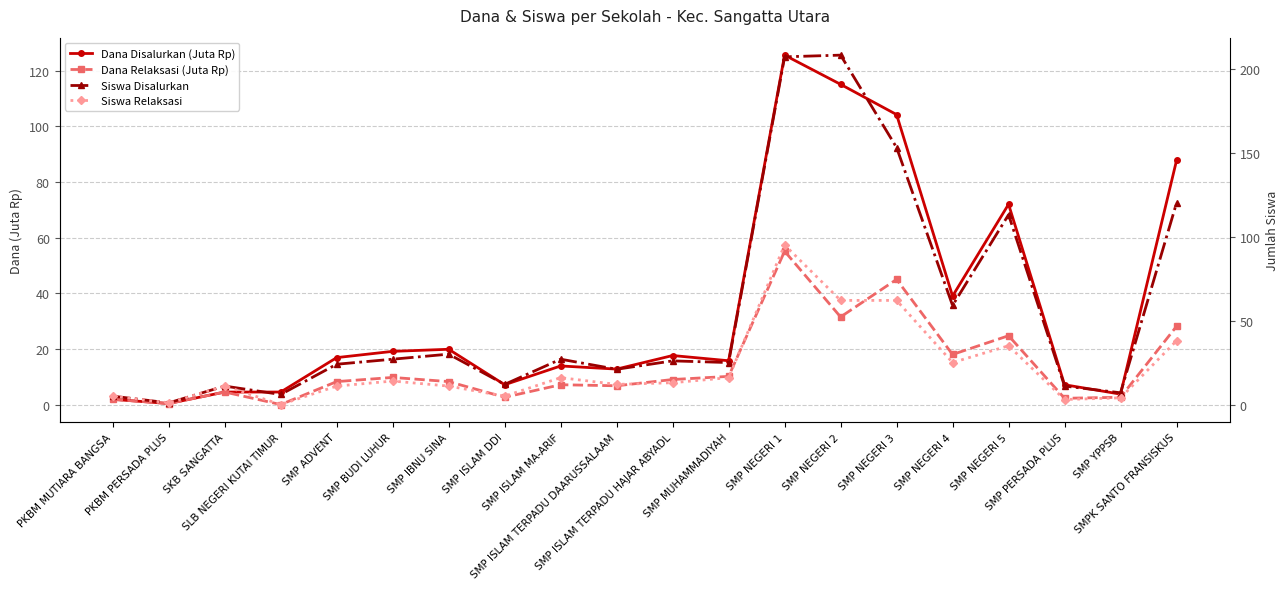

Reading left to right, list all the values displayed in this chart.

Dana Disalurkan (Juta Rp): PKBM MUTIARA BANGSA=1.9	PKBM PERSADA PLUS=0.4	SKB SANGATTA=4.5	SLB NEGERI KUTAI TIMUR=4.5	SMP ADVENT=16.9	SMP BUDI LUHUR=19.1	SMP IBNU SINA=19.9	SMP ISLAM DDI=7.1	SMP ISLAM MA-ARIF=13.9	SMP ISLAM TERPADU DAARUSSALAAM=12.8	SMP ISLAM TERPADU HAJAR ABYADL=17.6	SMP MUHAMMADIYAH=15.8	SMP NEGERI 1=125.6	SMP NEGERI 2=115.1	SMP NEGERI 3=104.2	SMP NEGERI 4=39.0	SMP NEGERI 5=72.0	SMP PERSADA PLUS=7.1	SMP YPPSB=3.8	SMPK SANTO FRANSISKUS=87.8
Dana Relaksasi (Juta Rp): PKBM MUTIARA BANGSA=1.9	PKBM PERSADA PLUS=0.4	SKB SANGATTA=4.5	SLB NEGERI KUTAI TIMUR=0.0	SMP ADVENT=8.2	SMP BUDI LUHUR=9.8	SMP IBNU SINA=8.2	SMP ISLAM DDI=2.6	SMP ISLAM MA-ARIF=7.1	SMP ISLAM TERPADU DAARUSSALAAM=6.8	SMP ISLAM TERPADU HAJAR ABYADL=9.0	SMP MUHAMMADIYAH=10.1	SMP NEGERI 1=55.1	SMP NEGERI 2=31.5	SMP NEGERI 3=45.0	SMP NEGERI 4=18.0	SMP NEGERI 5=24.8	SMP PERSADA PLUS=2.2	SMP YPPSB=2.6	SMPK SANTO FRANSISKUS=28.1
Siswa Disalurkan: PKBM MUTIARA BANGSA=5.0	PKBM PERSADA PLUS=1.0	SKB SANGATTA=11.0	SLB NEGERI KUTAI TIMUR=6.0	SMP ADVENT=24.0	SMP BUDI LUHUR=27.0	SMP IBNU SINA=30.0	SMP ISLAM DDI=12.0	SMP ISLAM MA-ARIF=27.0	SMP ISLAM TERPADU DAARUSSALAAM=21.0	SMP ISLAM TERPADU HAJAR ABYADL=26.0	SMP MUHAMMADIYAH=25.0	SMP NEGERI 1=207.0	SMP NEGERI 2=208.0	SMP NEGERI 3=153.0	SMP NEGERI 4=59.0	SMP NEGERI 5=113.0	SMP PERSADA PLUS=11.0	SMP YPPSB=7.0	SMPK SANTO FRANSISKUS=120.0
Siswa Relaksasi: PKBM MUTIARA BANGSA=5.0	PKBM PERSADA PLUS=1.0	SKB SANGATTA=11.0	SLB NEGERI KUTAI TIMUR=0.0	SMP ADVENT=11.0	SMP BUDI LUHUR=14.0	SMP IBNU SINA=11.0	SMP ISLAM DDI=5.0	SMP ISLAM MA-ARIF=16.0	SMP ISLAM TERPADU DAARUSSALAAM=12.0	SMP ISLAM TERPADU HAJAR ABYADL=13.0	SMP MUHAMMADIYAH=16.0	SMP NEGERI 1=95.0	SMP NEGERI 2=62.0	SMP NEGERI 3=62.0	SMP NEGERI 4=25.0	SMP NEGERI 5=35.0	SMP PERSADA PLUS=3.0	SMP YPPSB=4.0	SMPK SANTO FRANSISKUS=38.0